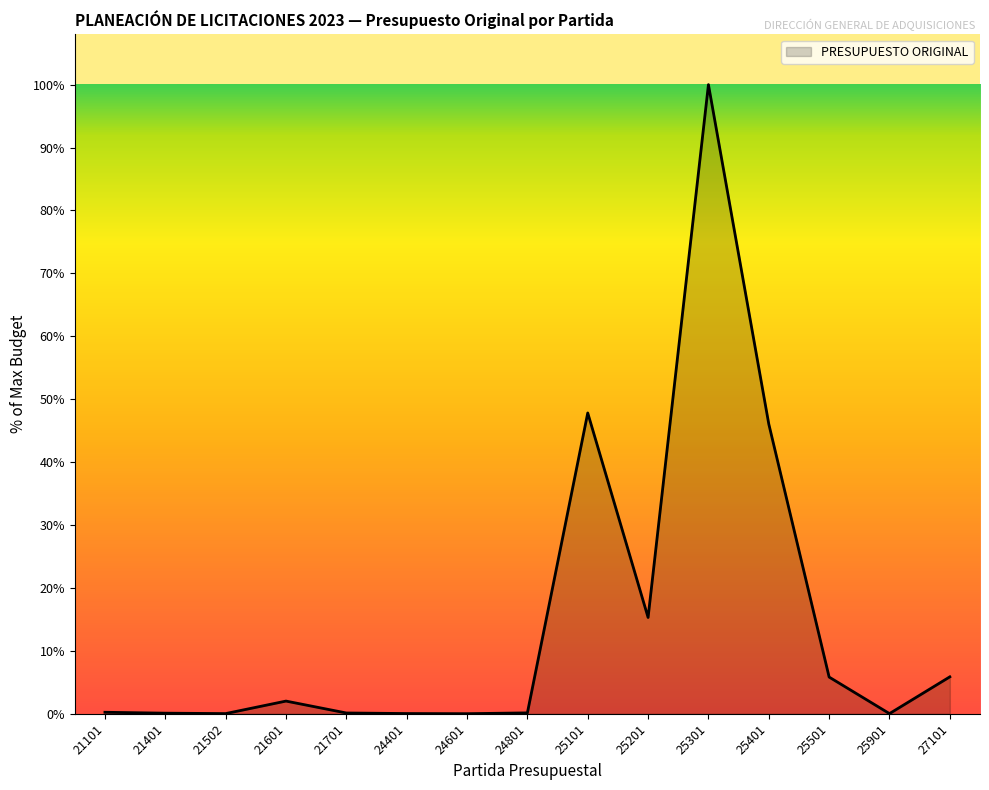

Does the chart display data point markers on the line(s)?

No